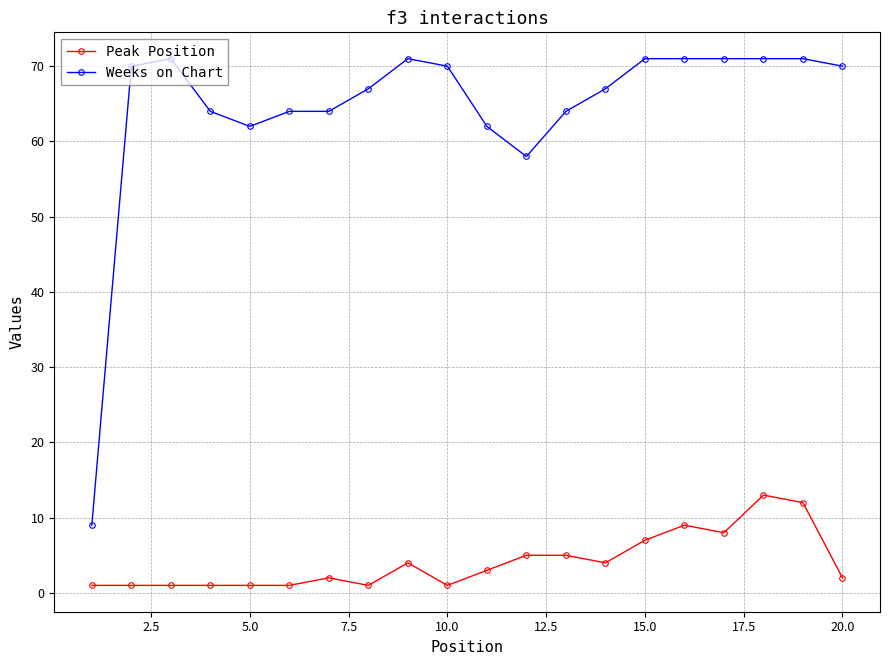

Which series has the largest range (max minus min)?

Weeks on Chart